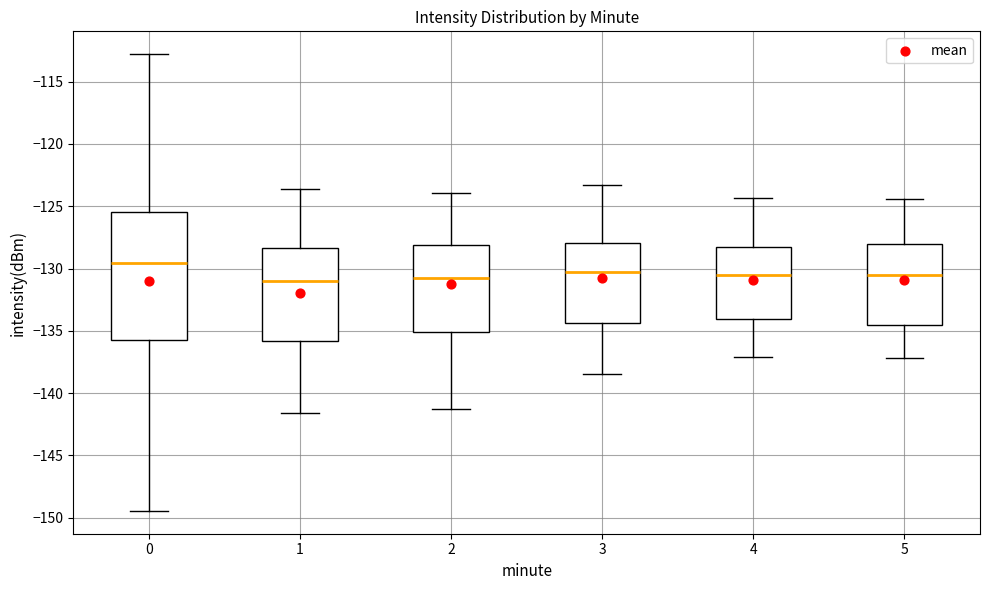

Reading left to right, transcribe this box plot: for each box, give where its median line is, the range the box spans, and where its two whiskers end, as read against the y-axis. The values are not printed on the chart, so give them approximately, as read against the axis.

0: median -129.5, box -135.5 to -125.5, whiskers -149.5 to -113.0
1: median -131.0, box -136.0 to -128.5, whiskers -141.5 to -123.5
2: median -130.5, box -135.0 to -128.0, whiskers -141.5 to -124.0
3: median -130.5, box -134.5 to -128.0, whiskers -138.5 to -123.5
4: median -130.5, box -134.0 to -128.0, whiskers -137.0 to -124.5
5: median -130.5, box -134.5 to -128.0, whiskers -137.0 to -124.5